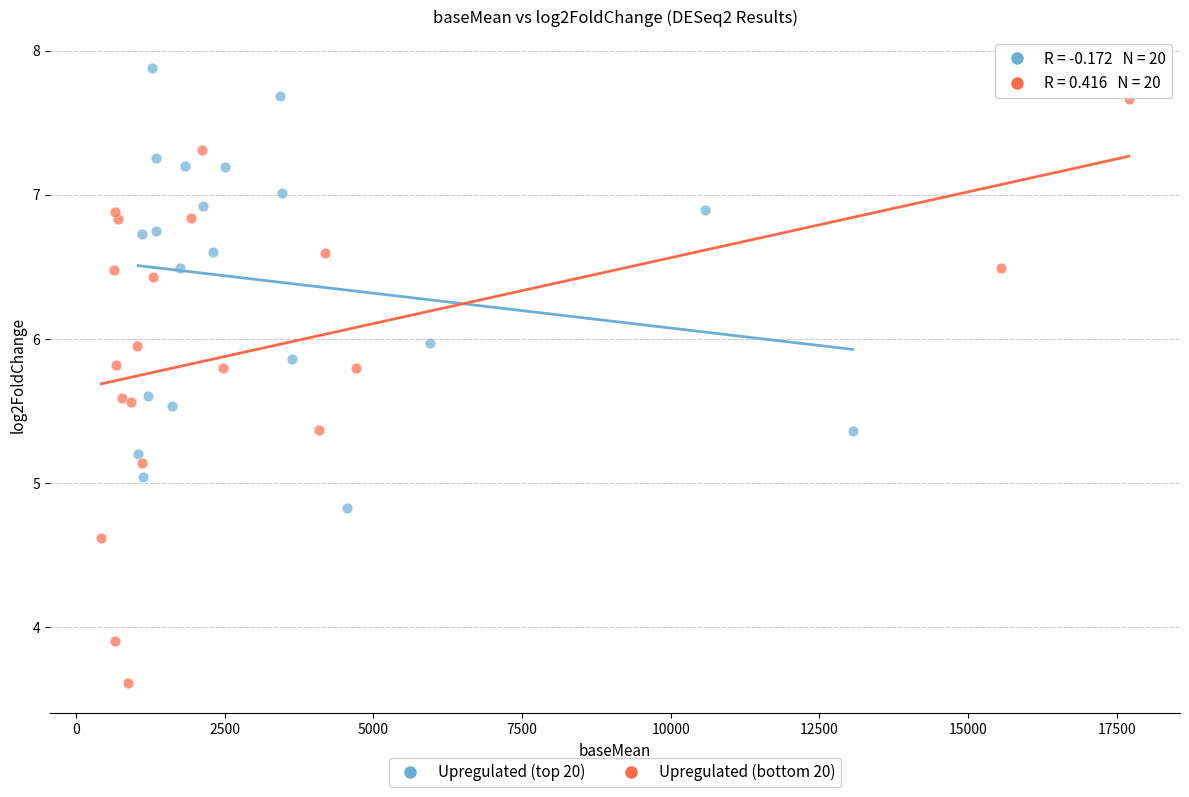

Which series contains the highest Y value?

Upregulated (top 20)